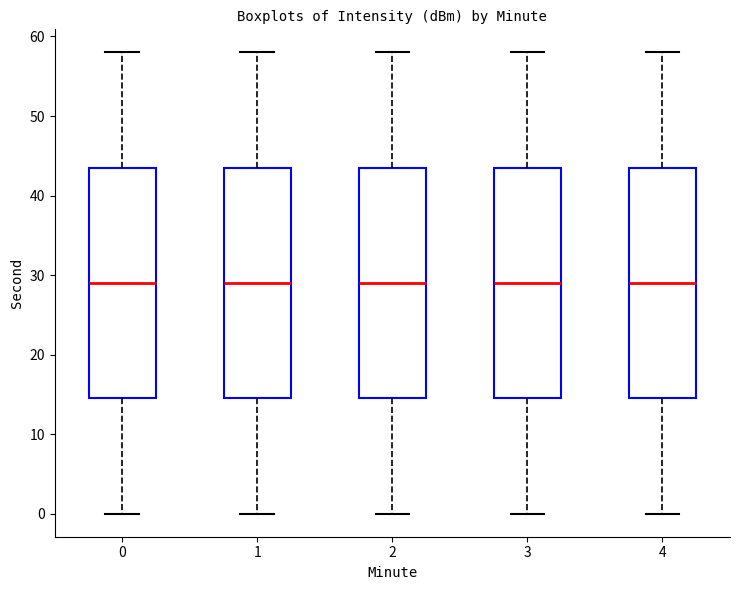

Reading left to right, transcribe this box plot: for each box, give where its median line is, the range the box spans, and where its two whiskers end, as read against the y-axis. The values are not printed on the chart, so give them approximately, as read against the axis.

0: median 29, box 15 to 44, whiskers 0 to 58
1: median 29, box 15 to 44, whiskers 0 to 58
2: median 29, box 15 to 44, whiskers 0 to 58
3: median 29, box 15 to 44, whiskers 0 to 58
4: median 29, box 15 to 44, whiskers 0 to 58